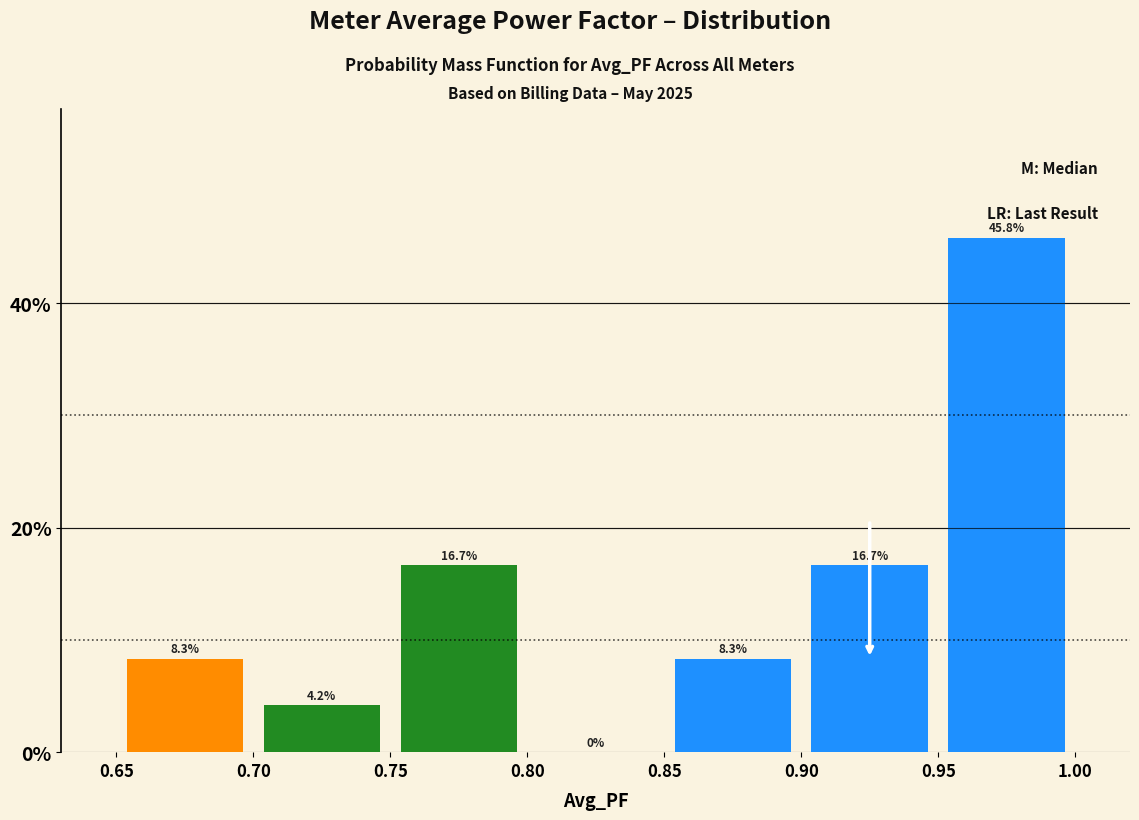

What is the height of the bar covering 0.95 to 1.00 on the x-axis?

45.8